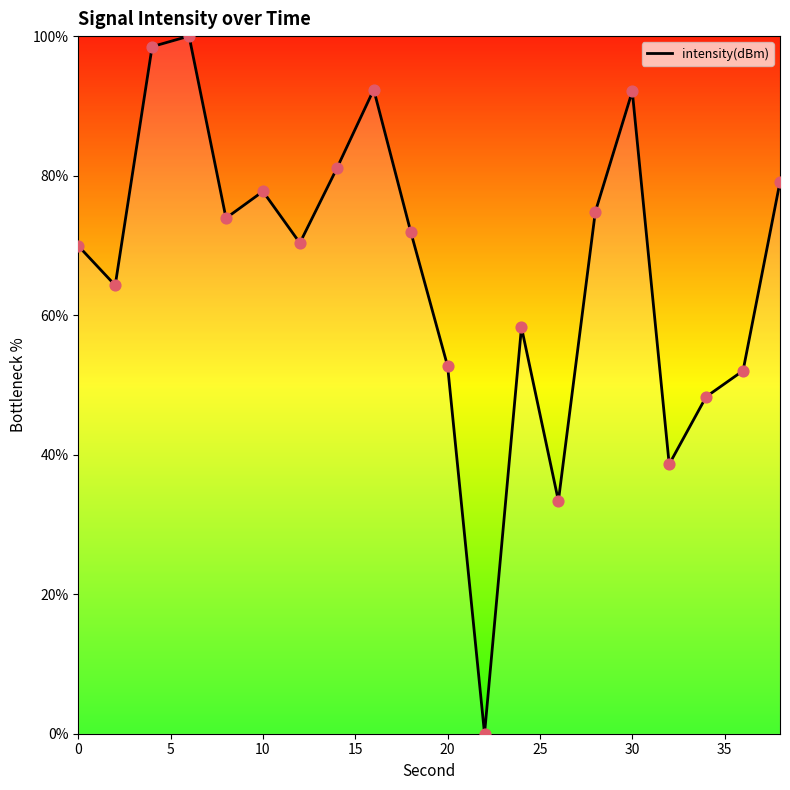

What is the difference between the maximum and minimum values?

100.0